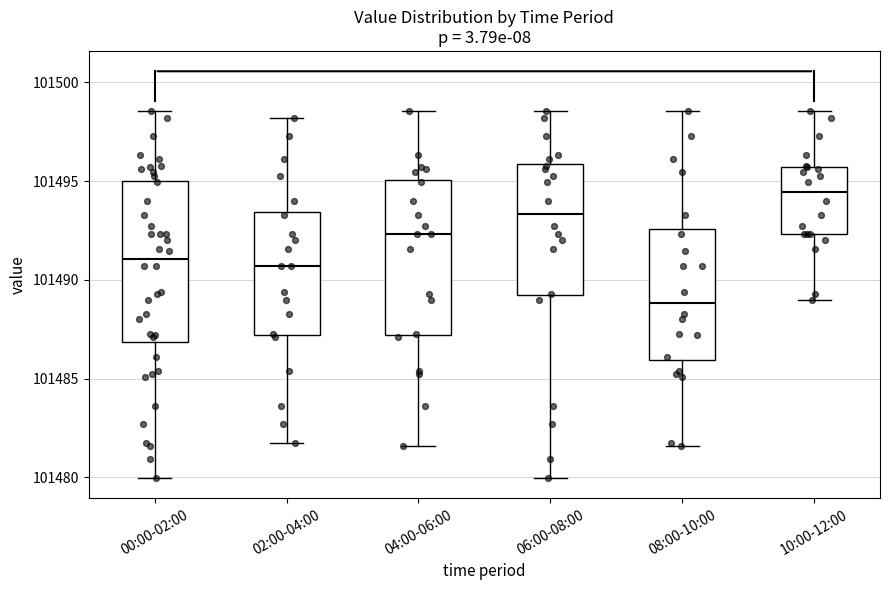

Where is the lower edge of the box for 02:00-04:00 on the y-axis? The values are not printed on the chart, so give them approximately, as read against the axis.

101487.0